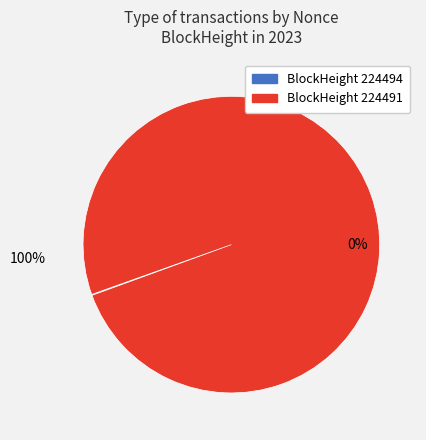

Does 224494 account for over 50% of the chart?

No